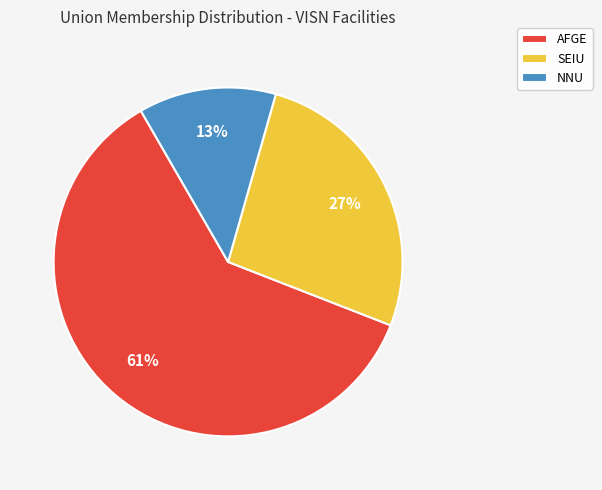

Is there a majority slice in this chart?

Yes